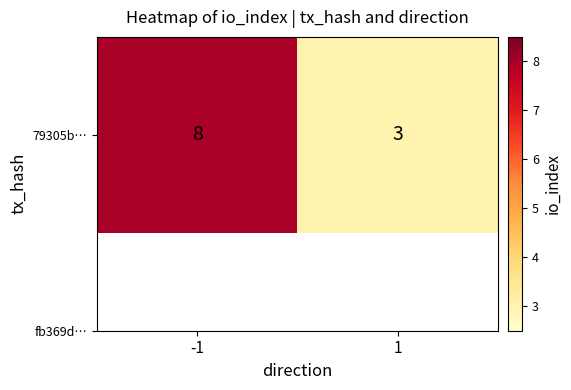

Reading right to left, what are all the values shown in this chart?

3	8